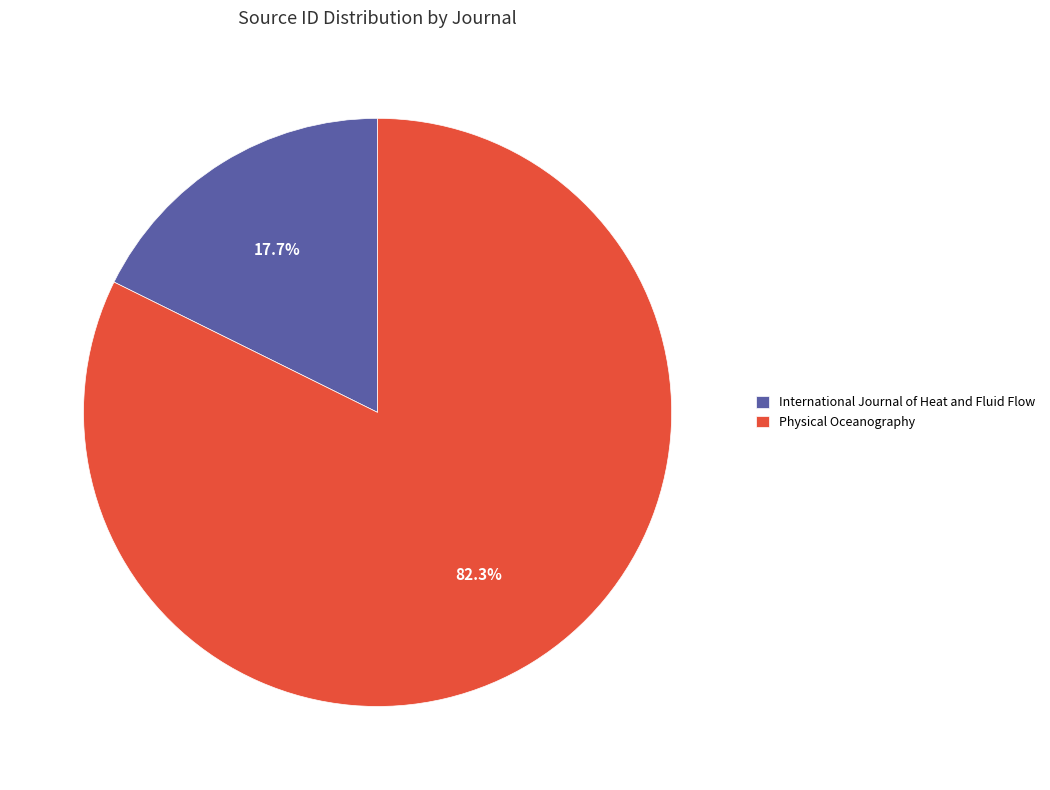

To the nearest percent, what portion does Physical Oceanography represent?

82%